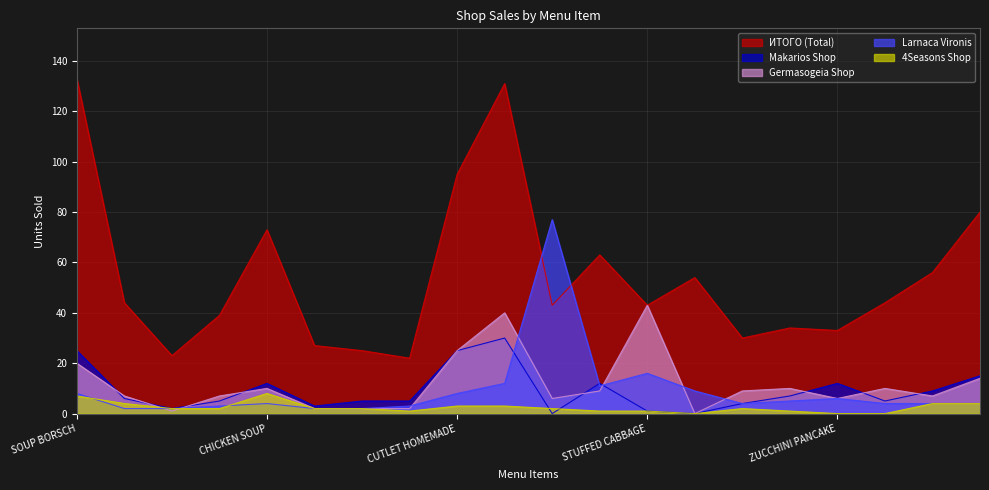

Which category has the highest value across all series?

SOUP BORSCH